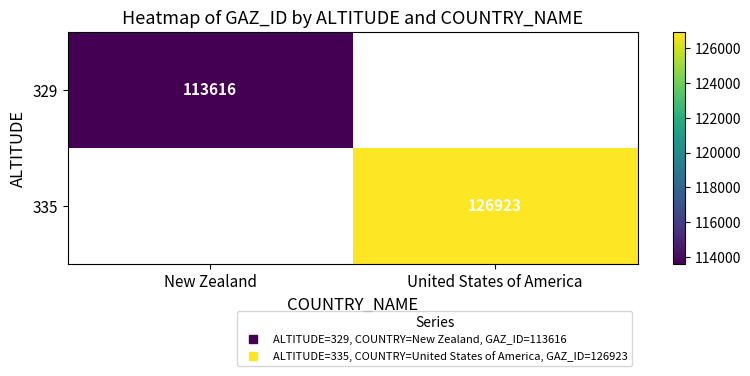

List the series in order of their overall mean, lowest first.

329, 335